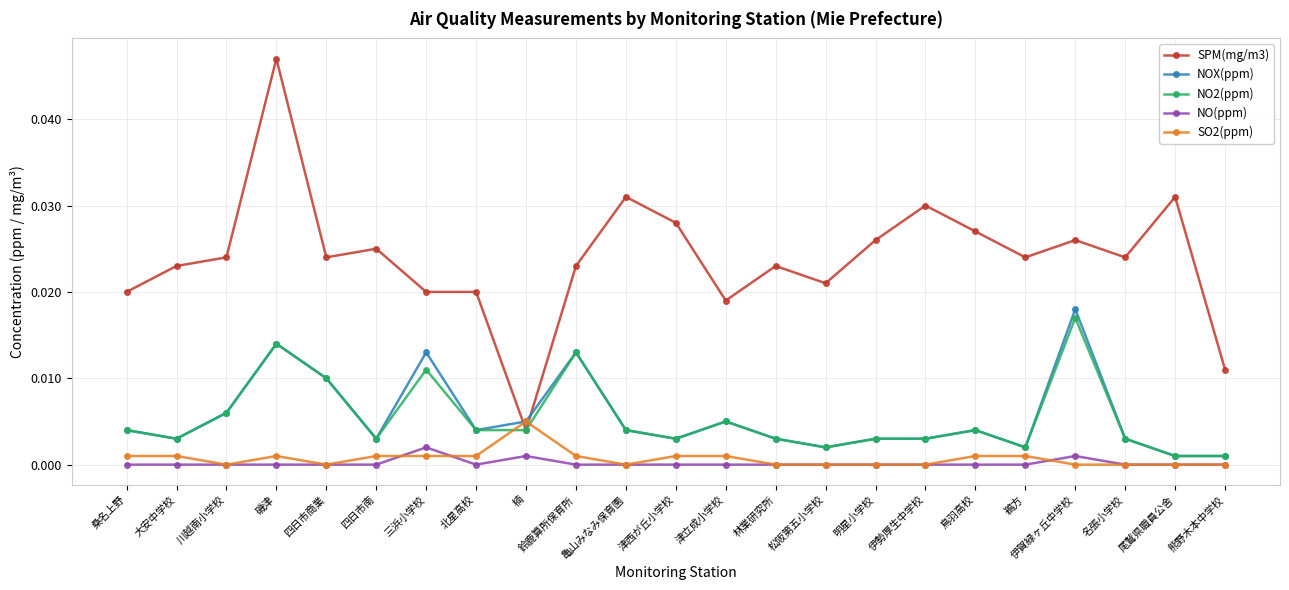

At which category does SO2(ppm) reach its first local valley?

川越南小学校